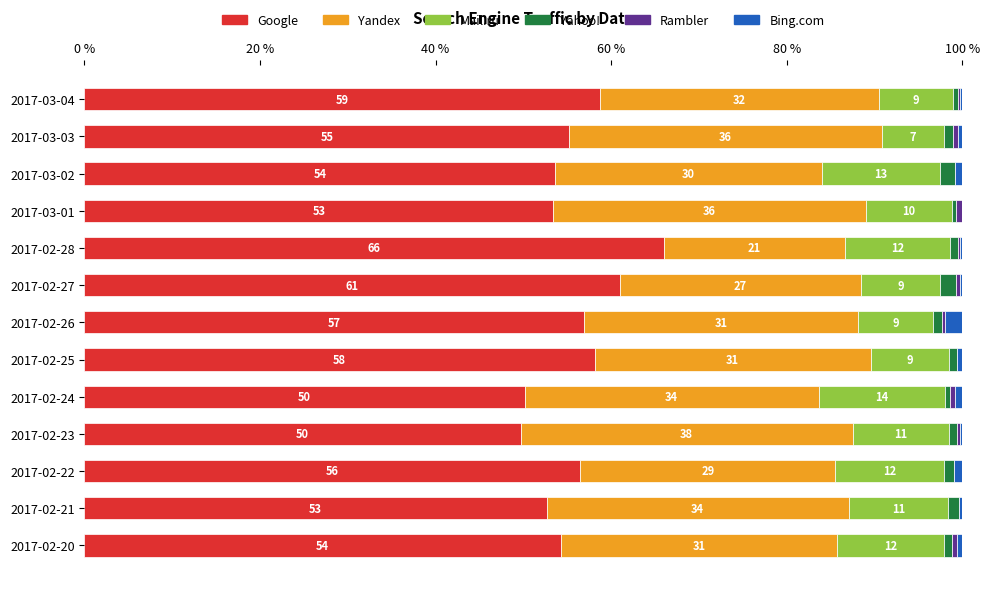

Which series has the widest spread of values?

Yandex